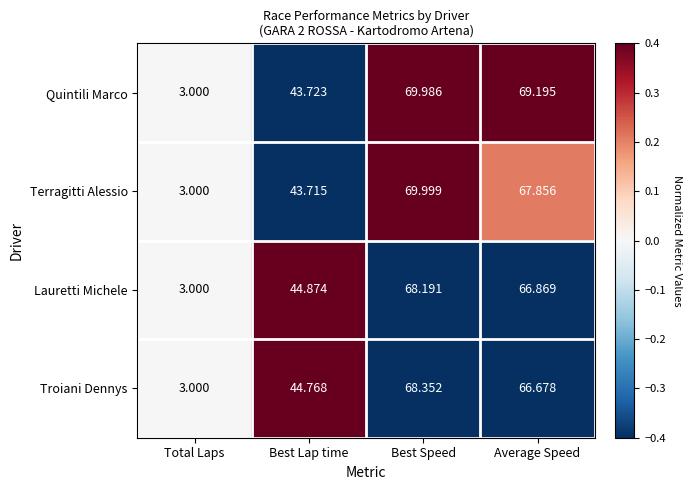

Which label corresponds to the largest value in the chart?

Best Speed